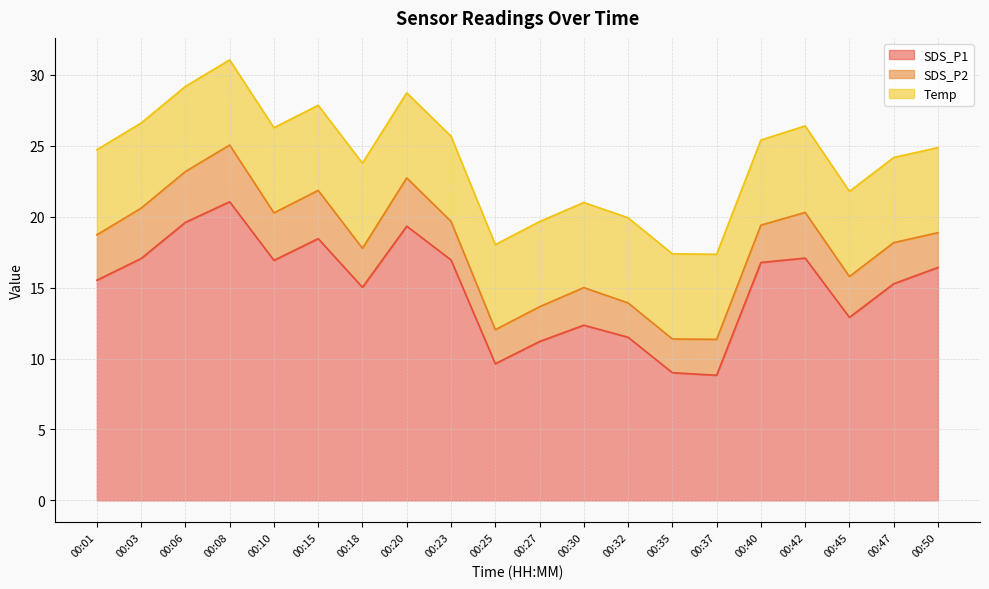

Which has a higher value, 00:25 or 00:32?

00:32